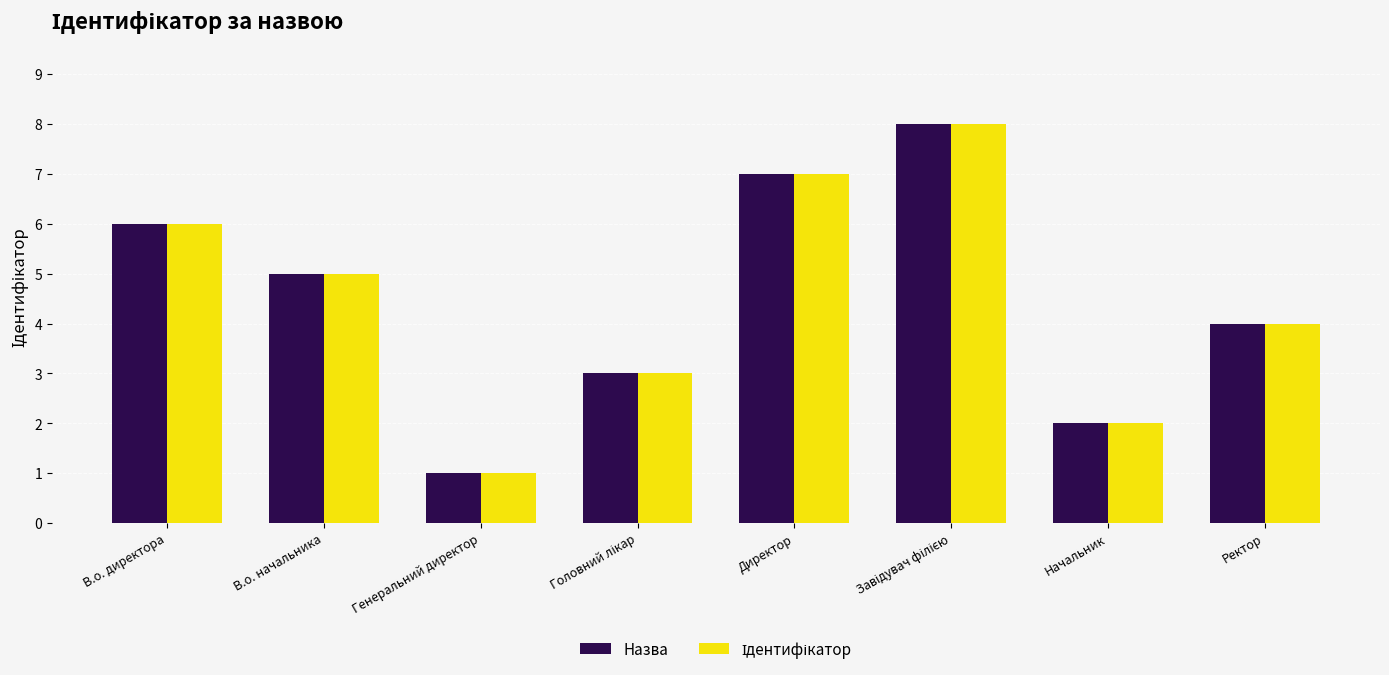

What is the maximum value shown in the chart?

8